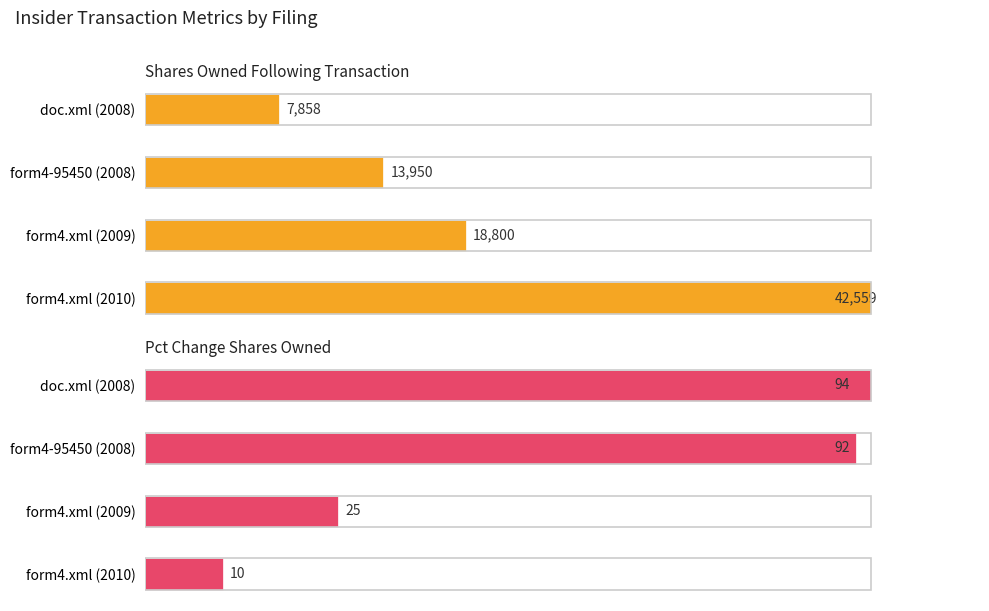

Between 3 and 1, which is larger?

1